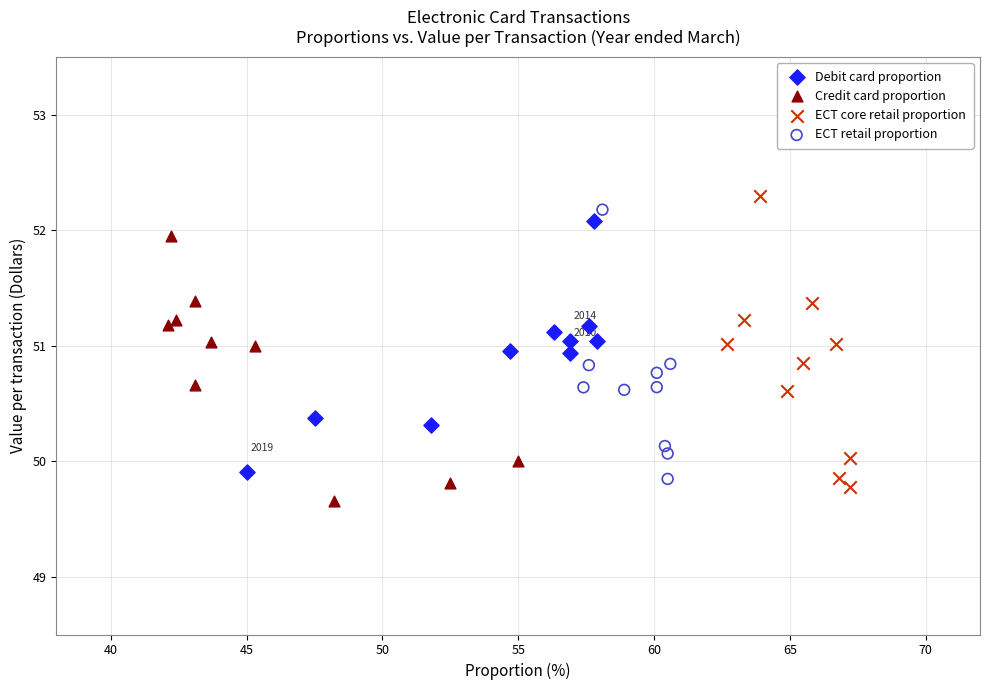

Which series has the widest spread of Y values?

ECT core retail proportion